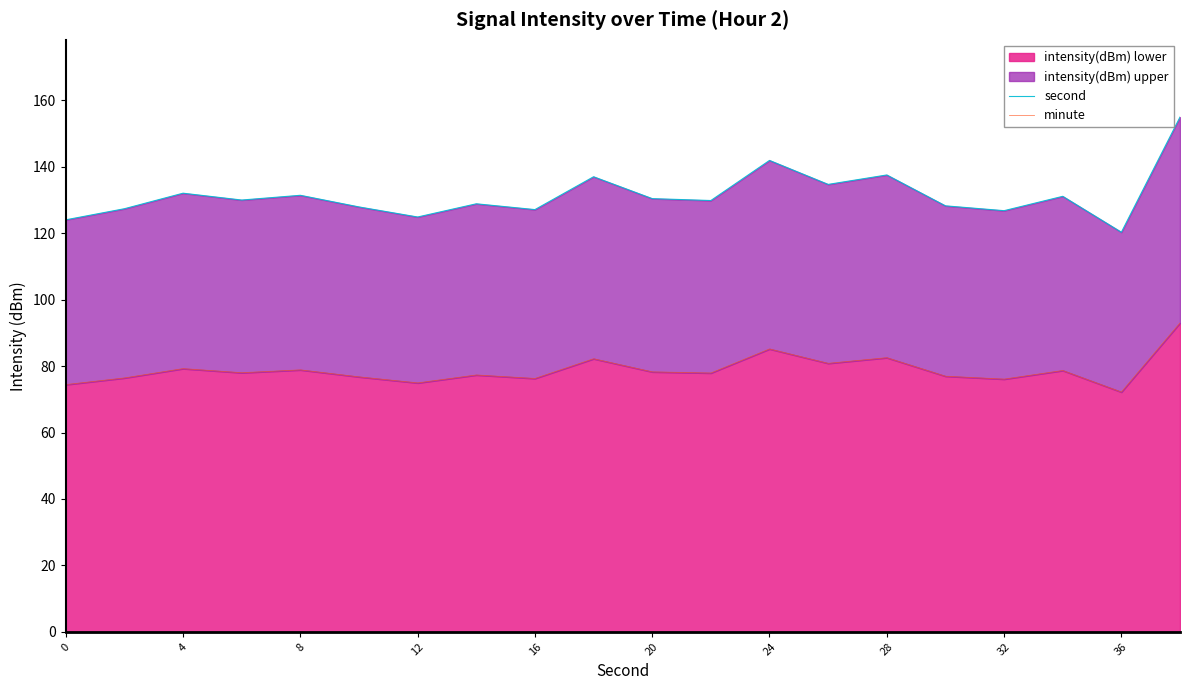

How many values in the second series exceed 129?

11